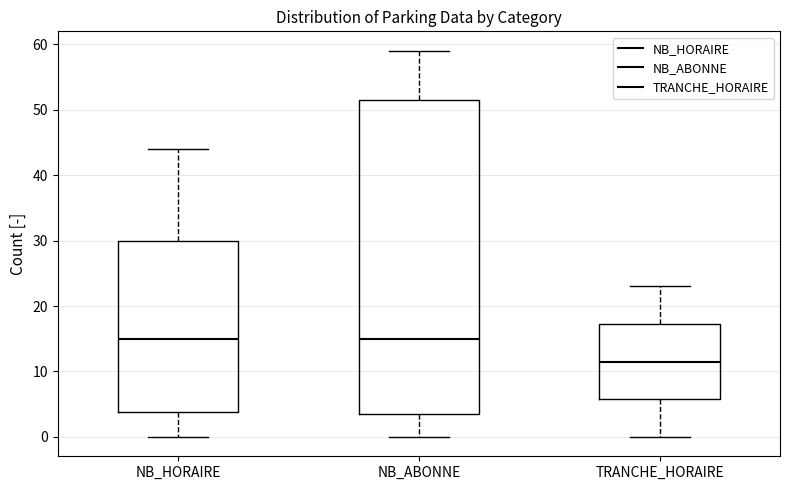

Reading left to right, transcribe this box plot: for each box, give where its median line is, the range the box spans, and where its two whiskers end, as read against the y-axis. The values are not printed on the chart, so give them approximately, as read against the axis.

NB_HORAIRE: median 15, box 4 to 30, whiskers 0 to 44
NB_ABONNE: median 15, box 4 to 52, whiskers 0 to 59
TRANCHE_HORAIRE: median 12, box 6 to 17, whiskers 0 to 23